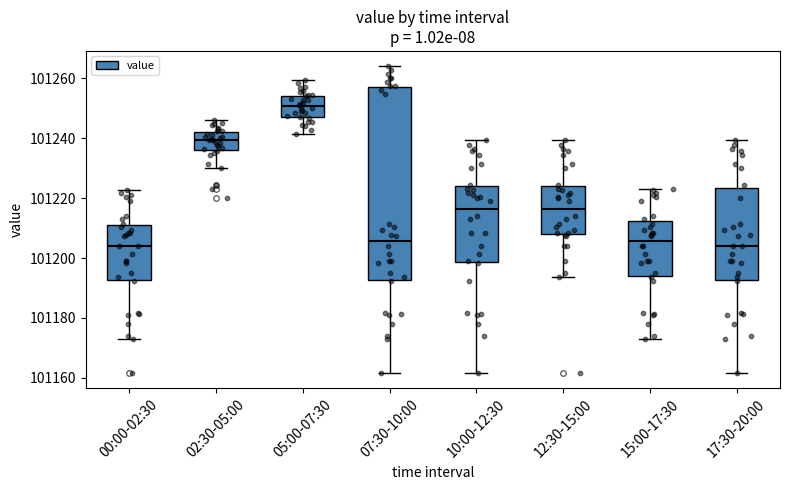

Reading left to right, read every box against the y-axis: the position of its median line, the range the box covers, and the ends of its whiskers. The values are not printed on the chart, so give them approximately, as read against the axis.

00:00-02:30: median 101204, box 101192 to 101212, whiskers 101174 to 101222
02:30-05:00: median 101240, box 101236 to 101242, whiskers 101230 to 101246
05:00-07:30: median 101250, box 101248 to 101254, whiskers 101242 to 101260
07:30-10:00: median 101206, box 101192 to 101256, whiskers 101162 to 101264
10:00-12:30: median 101216, box 101198 to 101224, whiskers 101162 to 101240
12:30-15:00: median 101216, box 101208 to 101224, whiskers 101194 to 101240
15:00-17:30: median 101206, box 101194 to 101212, whiskers 101174 to 101224
17:30-20:00: median 101204, box 101192 to 101224, whiskers 101162 to 101240